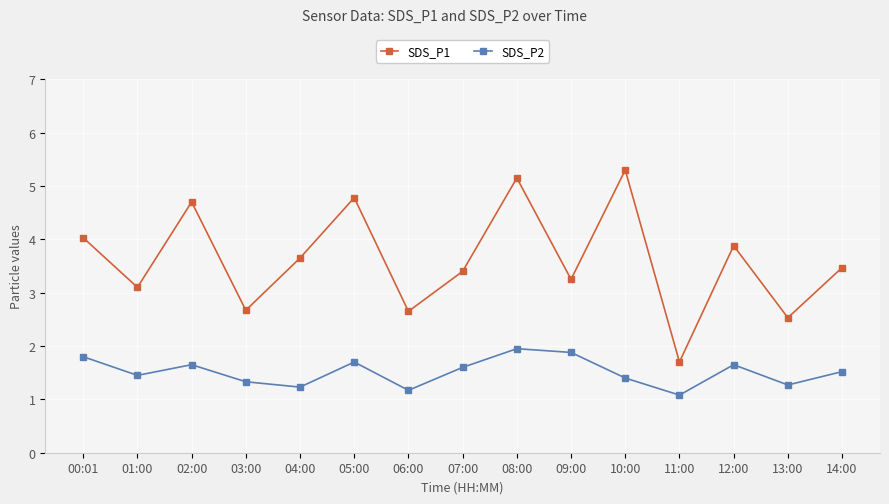

At which label does SDS_P1 first exceed 3?

00:01